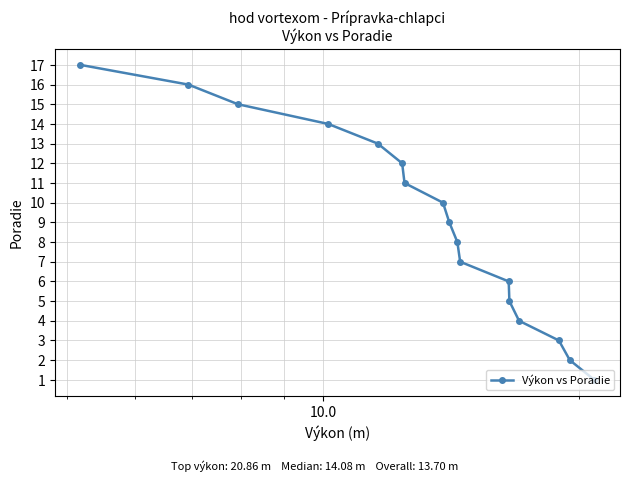

How many distinct data groups are displayed?

1